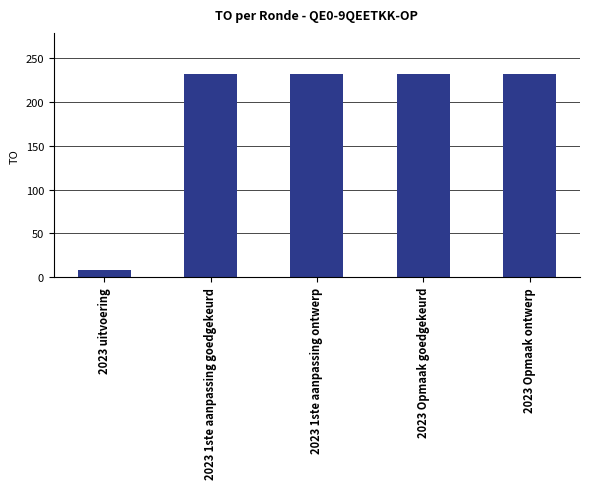

The value at 2023 1ste aanpassing goedgekeurd is 232. True or false?

True